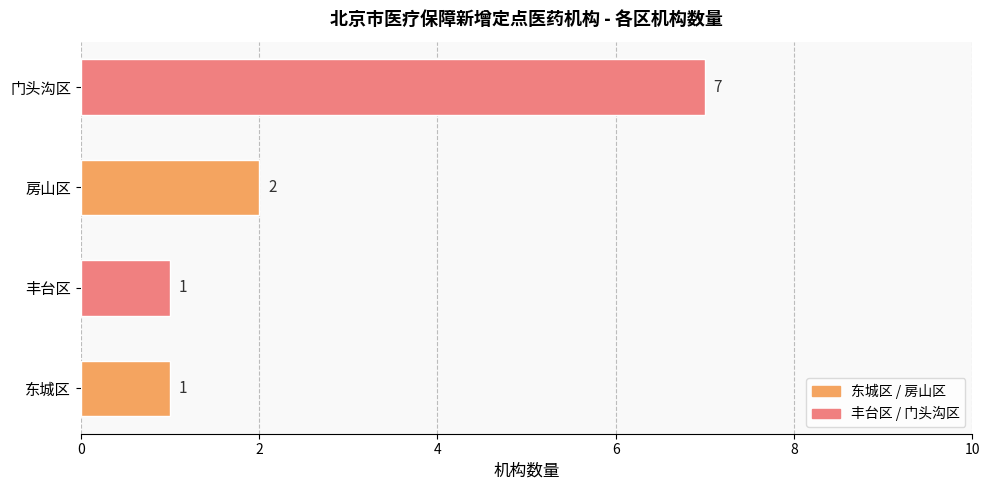

Where is the data nearest to the value 4?

房山区